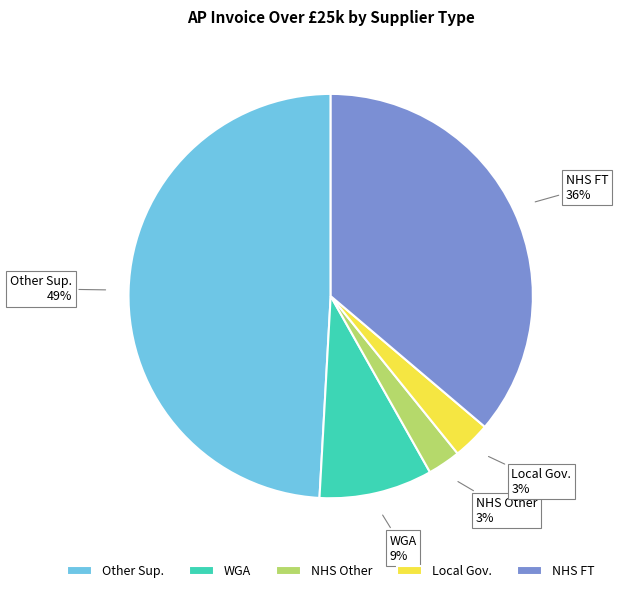

Which has a higher value, NHS FT or NHS Other?

NHS FT